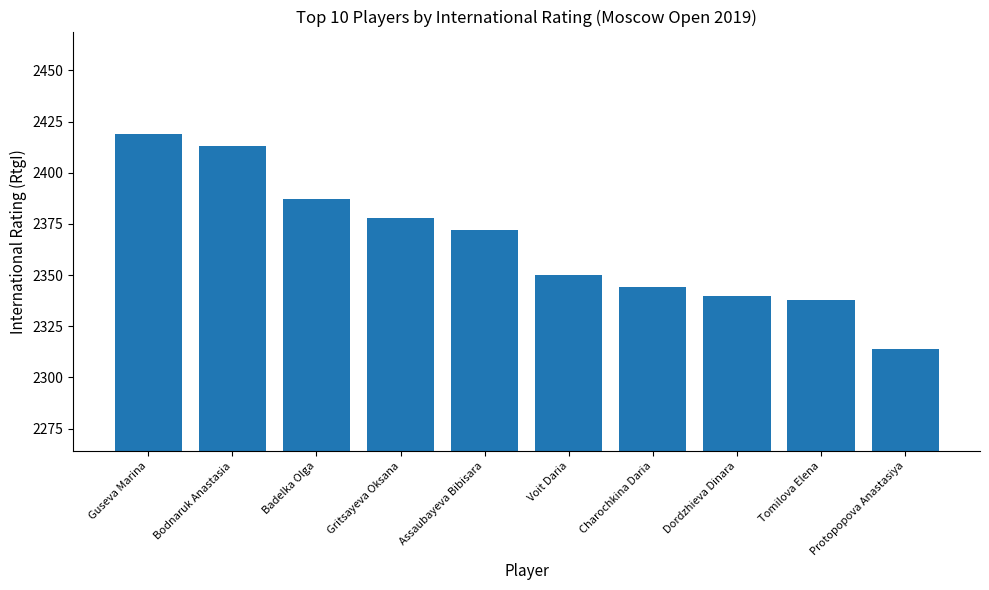

Rank the categories by value from lowest to highest.

Protopopova Anastasiya, Tomilova Elena, Dordzhieva Dinara, Charochkina Daria, Voit Daria, Assaubayeva Bibisara, Gritsayeva Oksana, Badelka Olga, Bodnaruk Anastasia, Guseva Marina